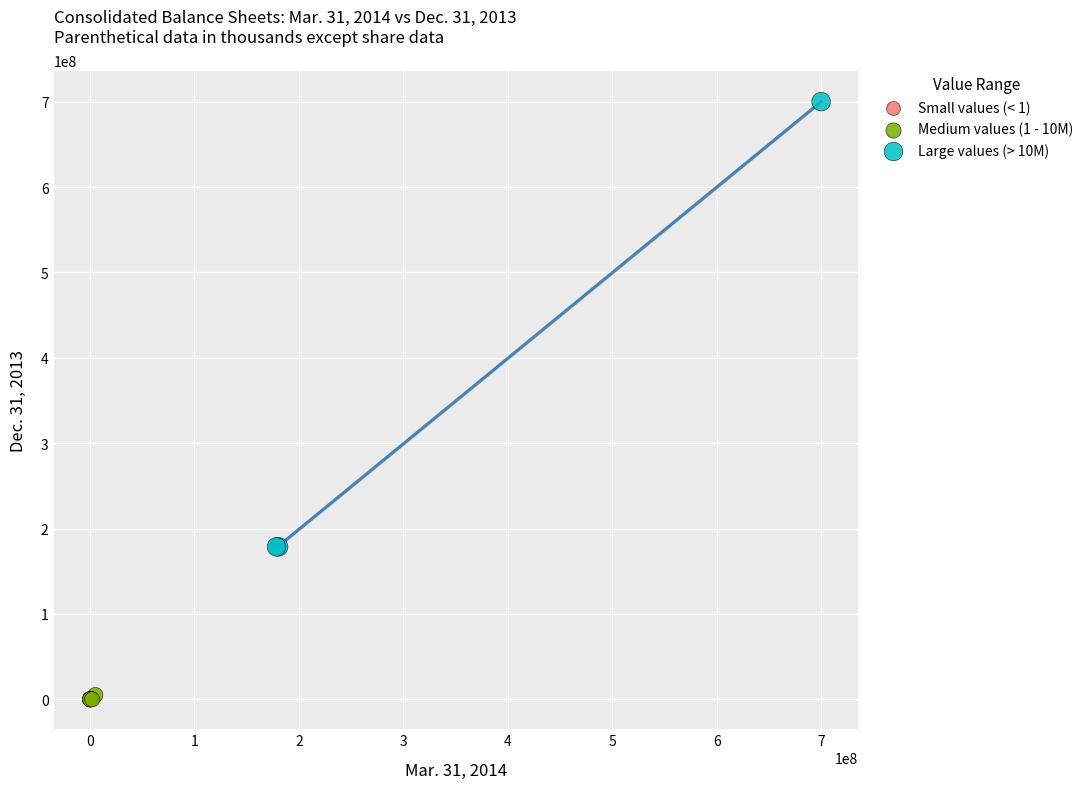

Which series has the widest spread of Y values?

Large values (> 10M)